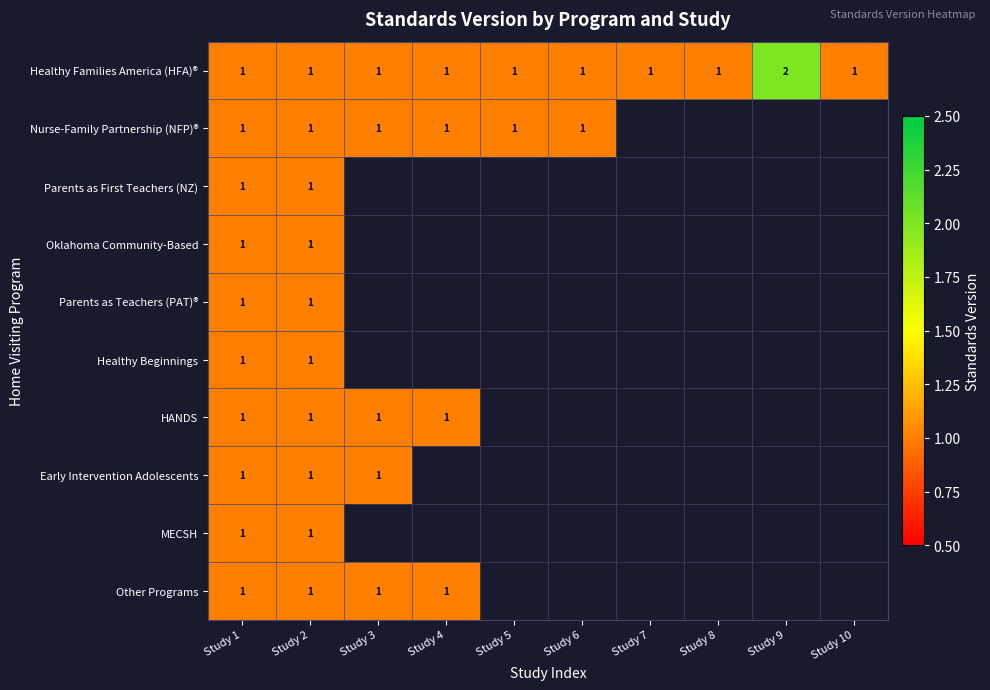

How many data points does each series have?

10